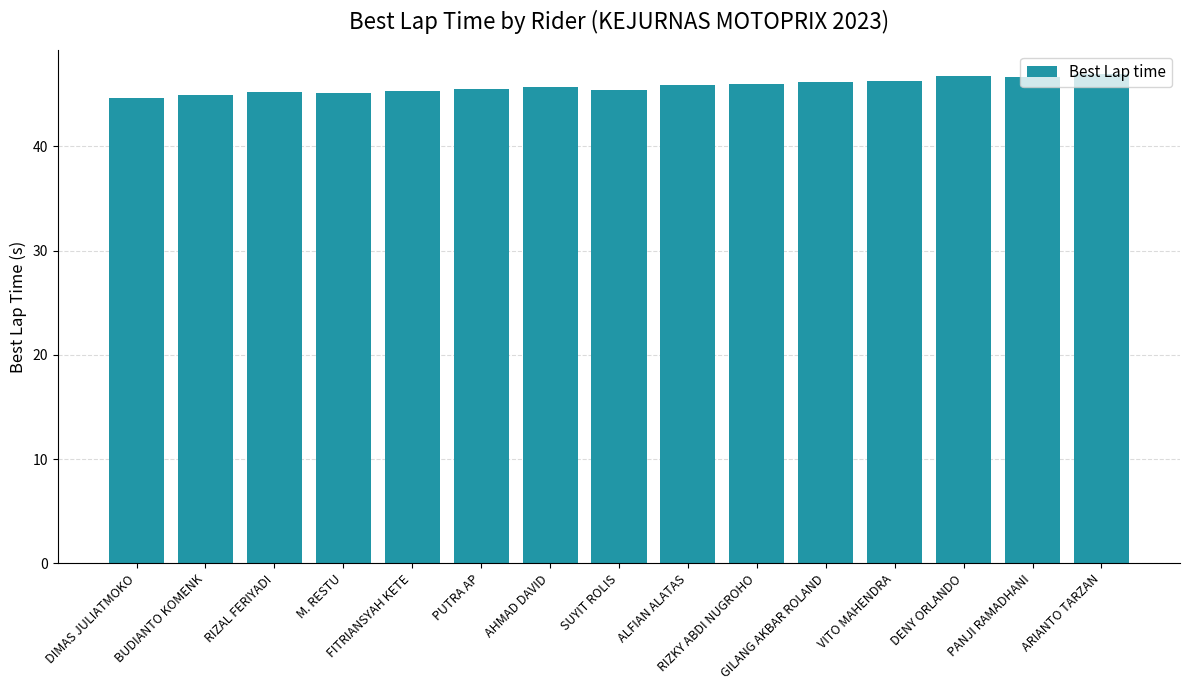

What is the change in value from PUTRA AP to RIZKY ABDI NUGROHO?

+0.5